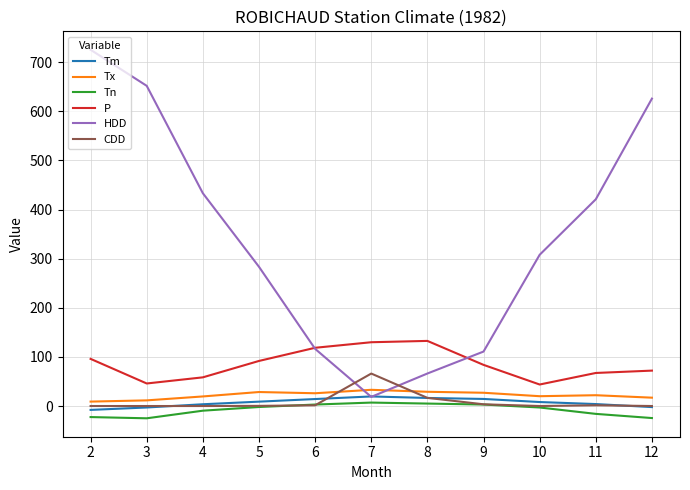

Which series changed the most between 4 and 9?

HDD